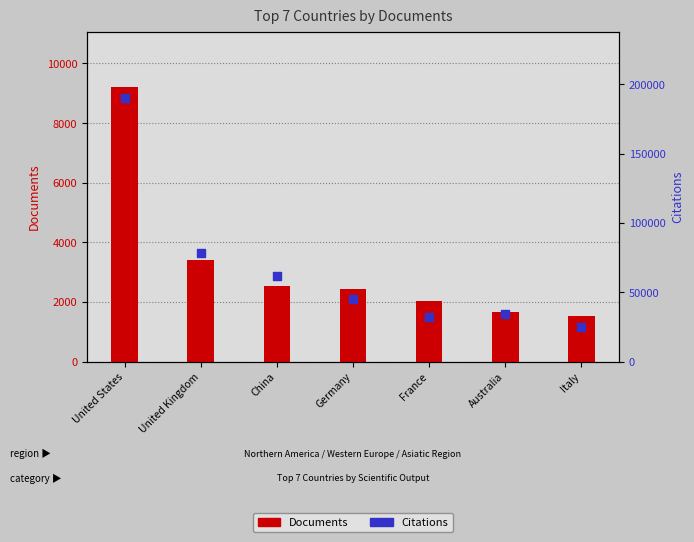

Which series has the largest Y range (max minus min)?

Citations